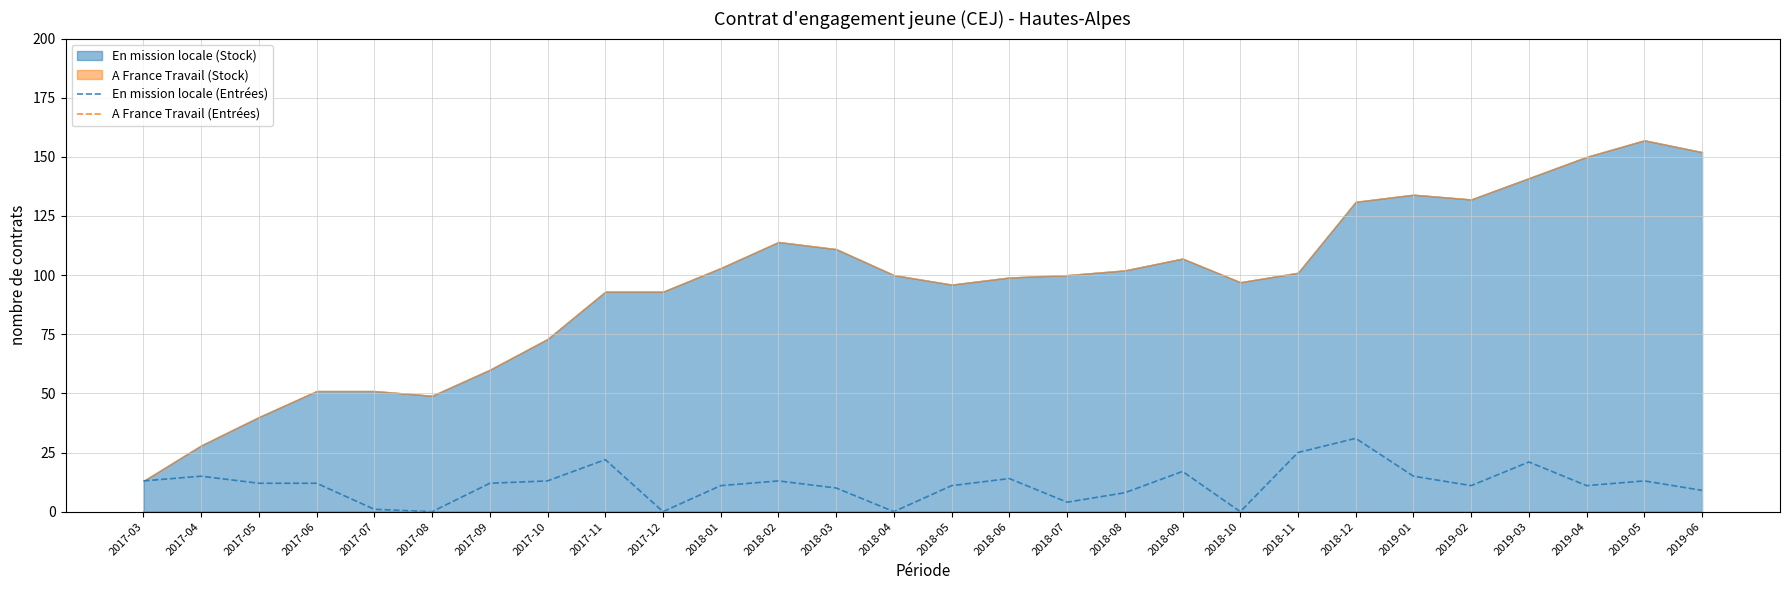

What is the highest value of the En mission locale (Entrées) series?

31